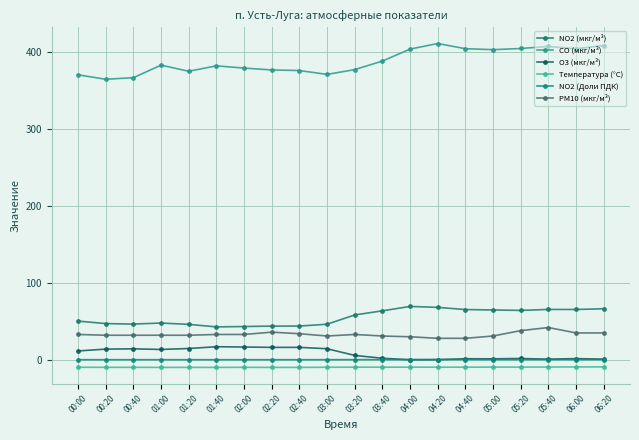

What is the difference between the maximum and minimum values in the CO (мкг/м³) series?

46.5